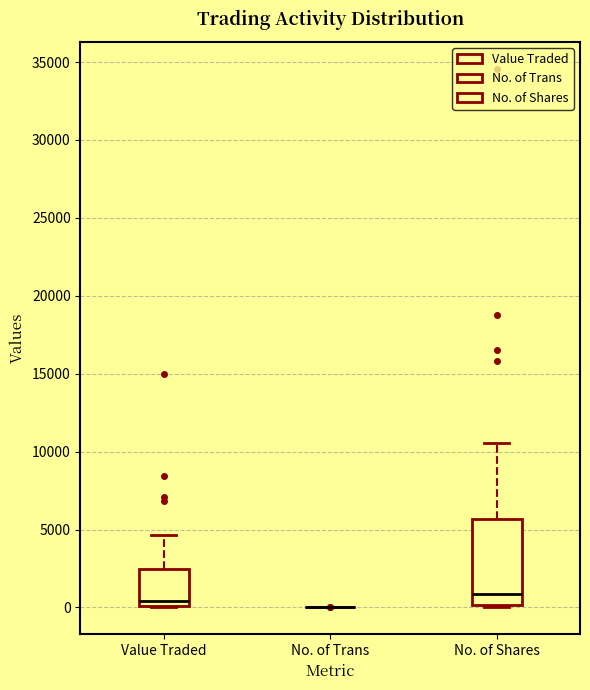

Reading left to right, transcribe this box plot: for each box, give where its median line is, the range the box spans, and where its two whiskers end, as read against the y-axis. The values are not printed on the chart, so give them approximately, as read against the axis.

Value Traded: median 500, box 0 to 2500, whiskers 0 to 4500
No. of Trans: box collapsed to a line at 0, whiskers 0 to 0
No. of Shares: median 1000, box 0 to 5500, whiskers 0 (just below the box's lower edge) to 10500